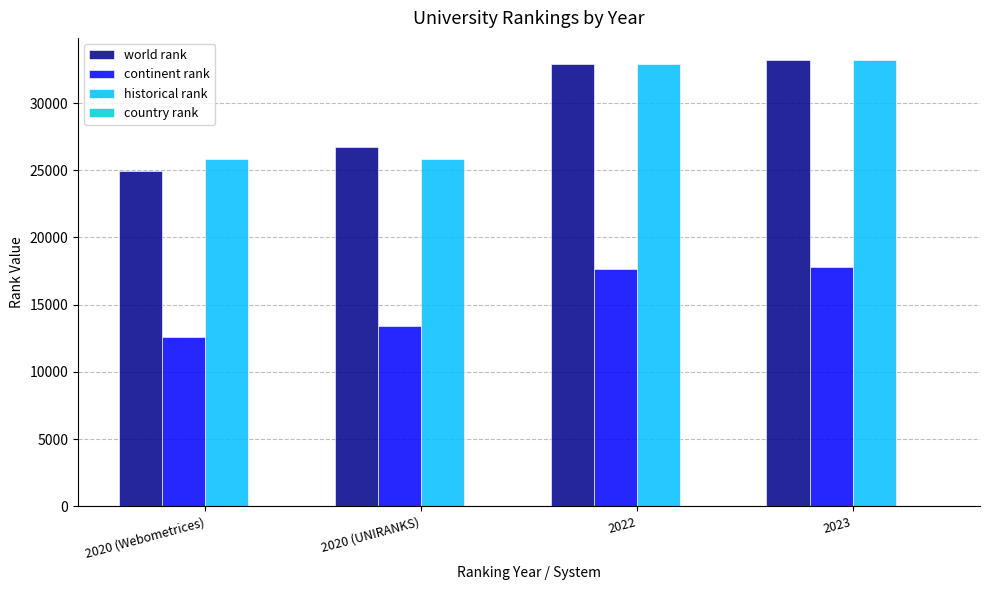

Where is world rank nearest to the value 29082?

2020 (UNIRANKS)